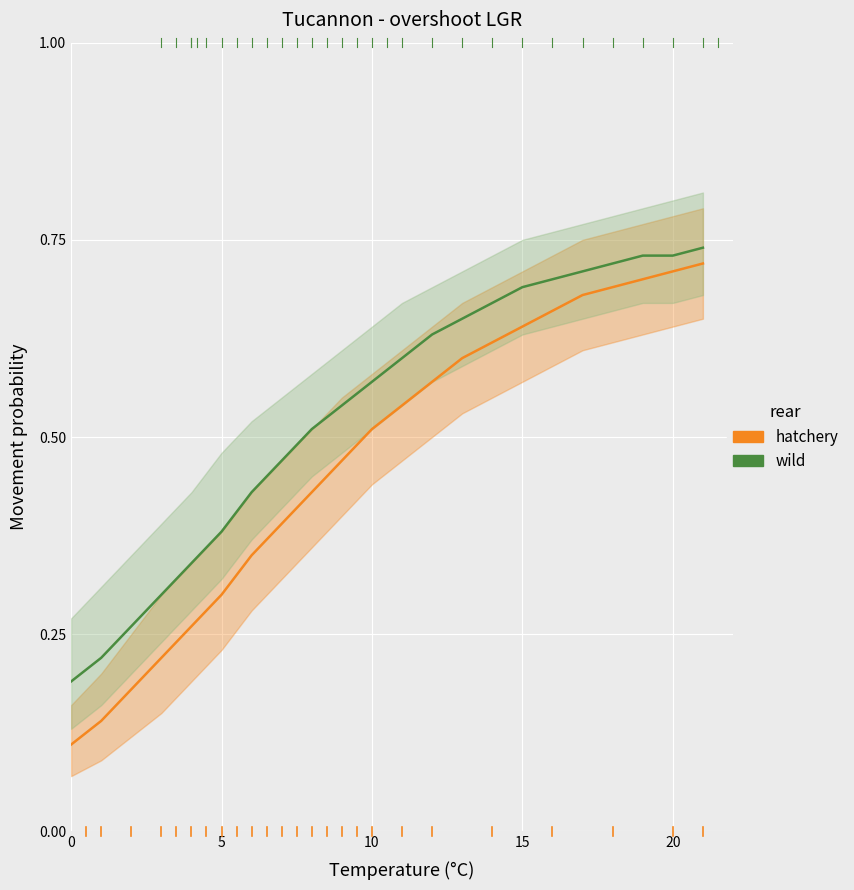

True or false: hatchery and wild intersect in this chart.

False